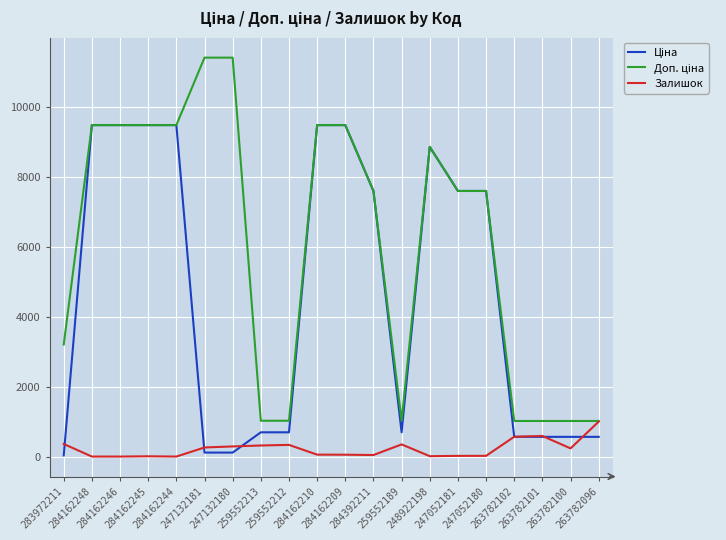

Between 247132180 and 263782101, which is larger?

263782101